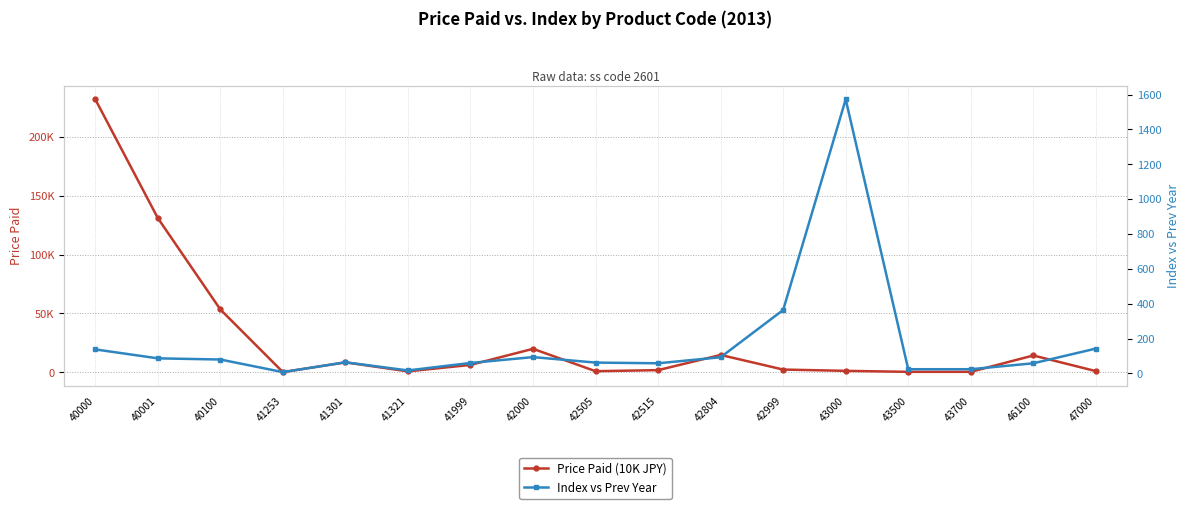

Is the value of Price Paid (10K JPY) at 43700 greater than the value of Index vs Prev Year at 42505?

Yes